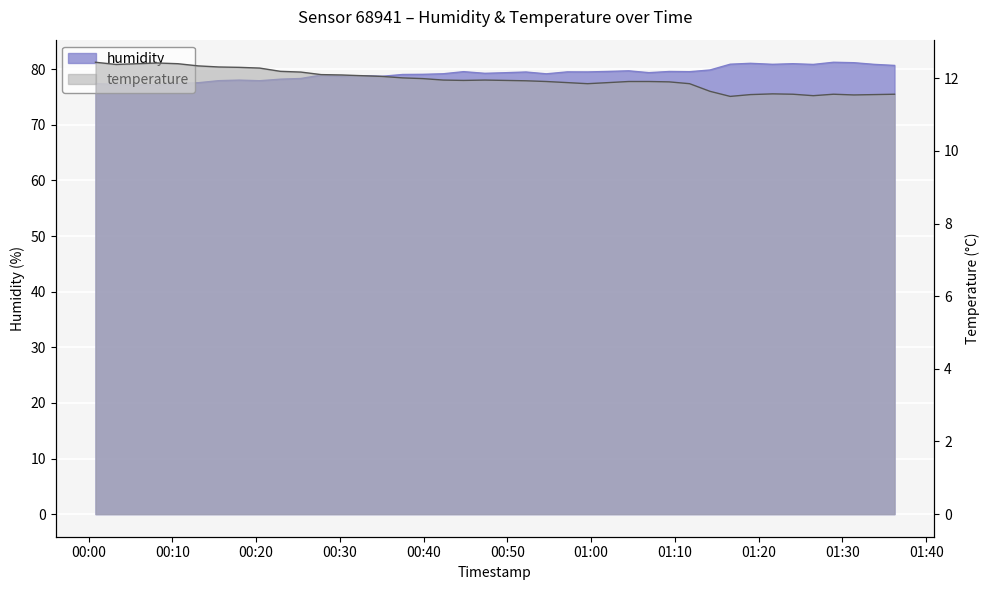

What is the maximum value shown in the chart?

81.2